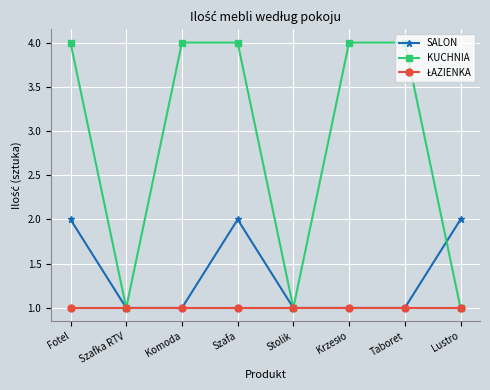

Which series has the widest spread of values?

KUCHNIA